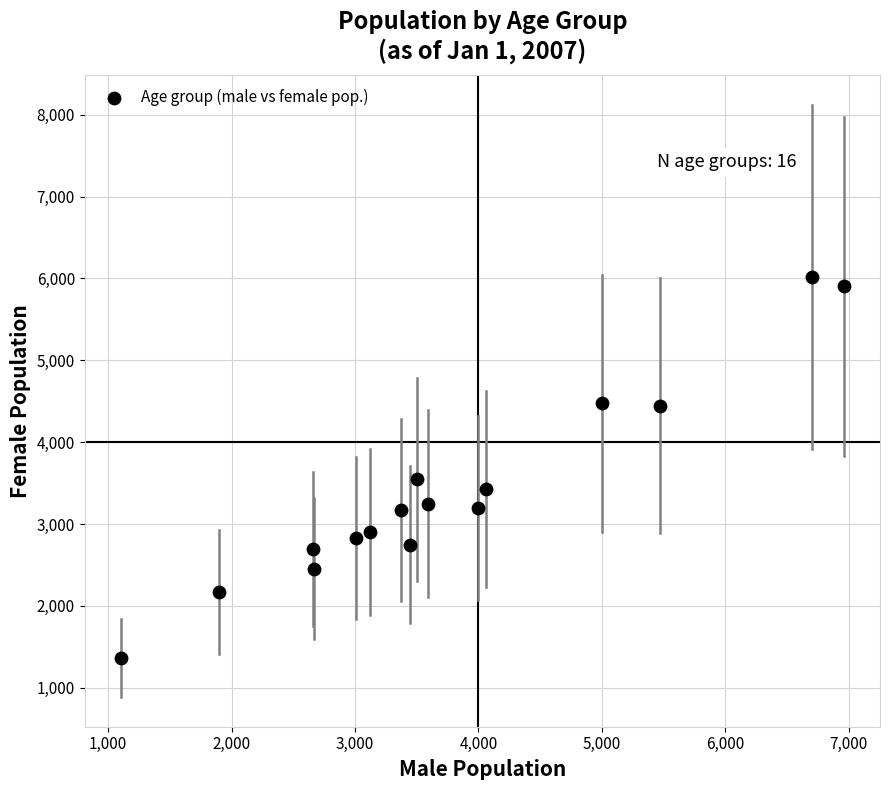

What Y value in the scatter plot is closest to 3689?

3546